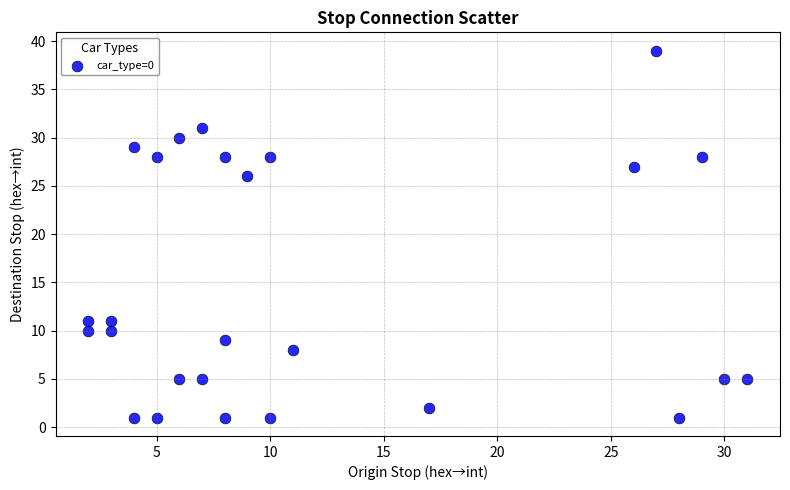

What Y value in the scatter plot is closest to 20?

26